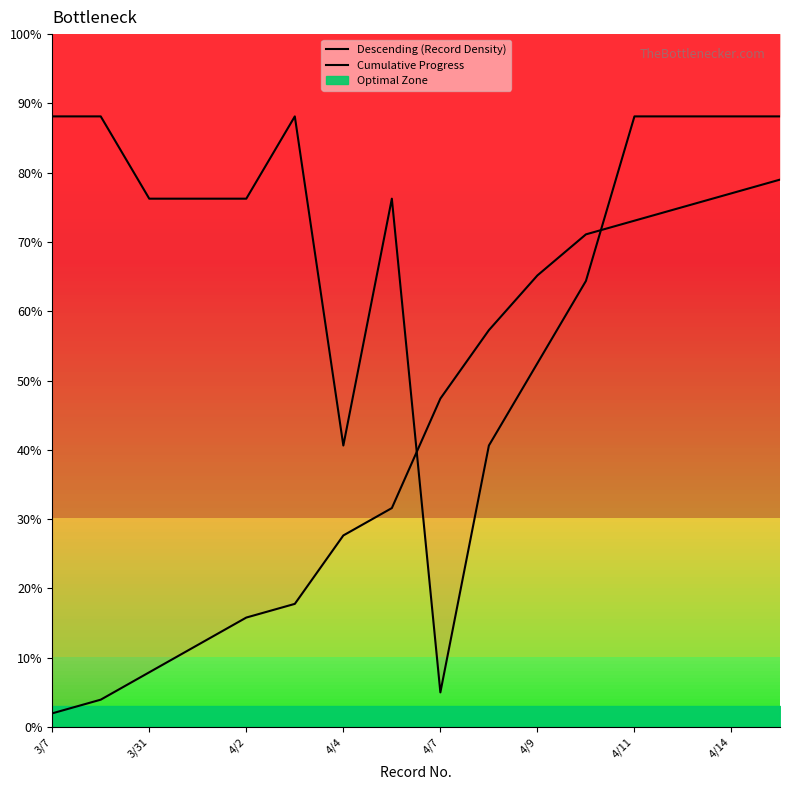

What is the average value of the Cumulative Progress series?

41.5